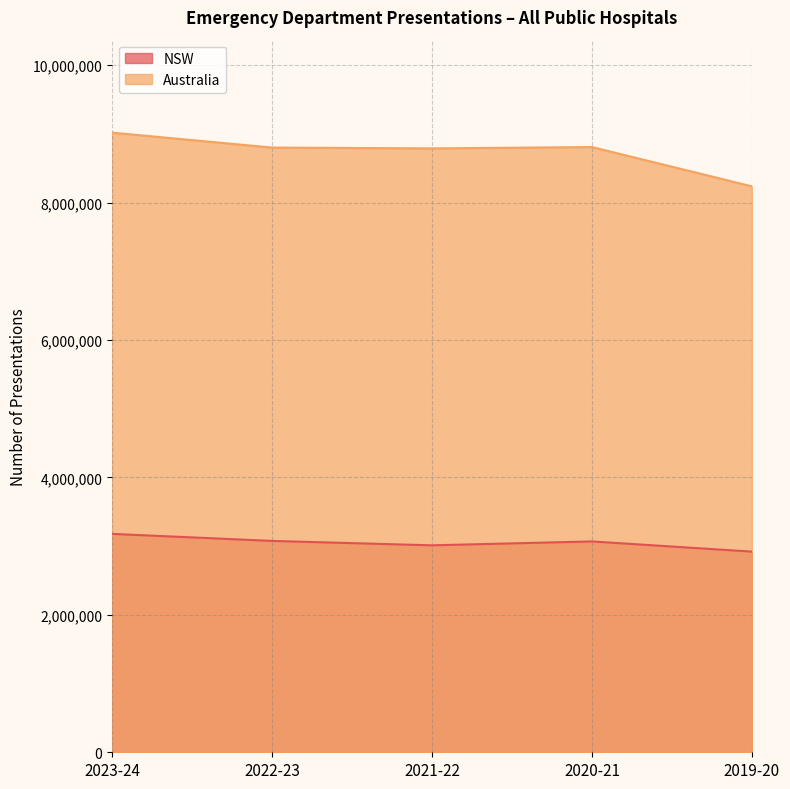

Is the value of Australia at 2021-22 greater than the value of NSW at 2022-23?

Yes